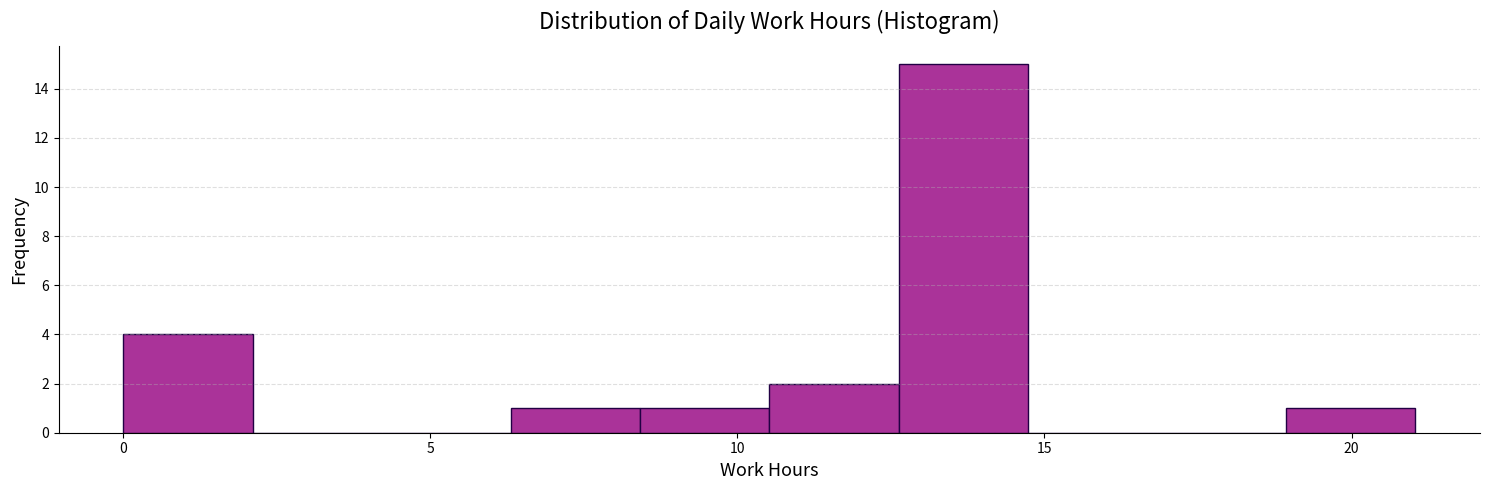

How tall is the bar that spans 19.0 to 21.0 on the x-axis? Neither the bar edges nor the heights are printed on the chart, so give them approximately, as read against the axes.

1